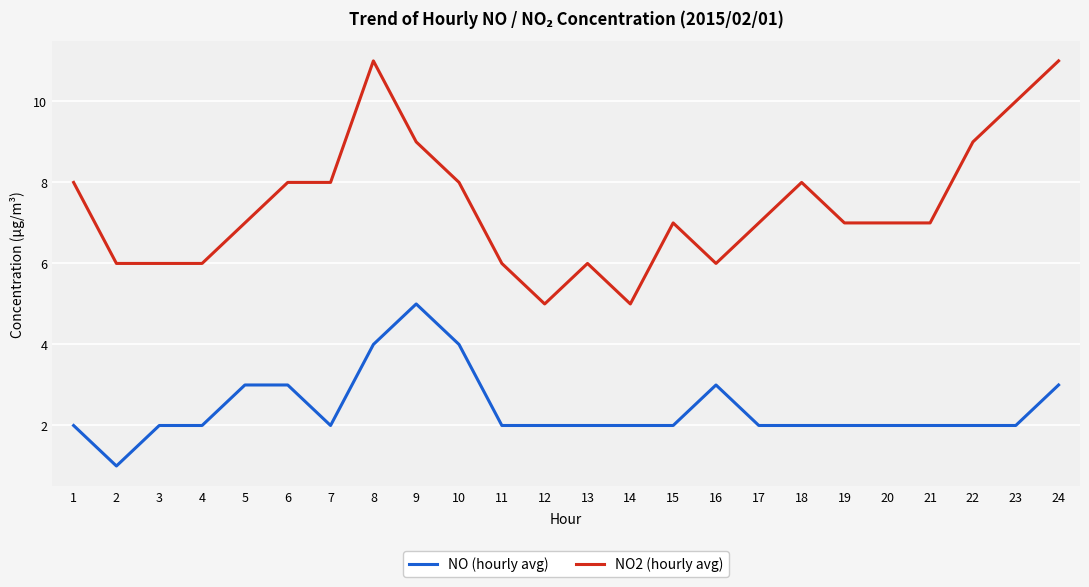

What is the highest value of the NO (hourly avg) series?

5